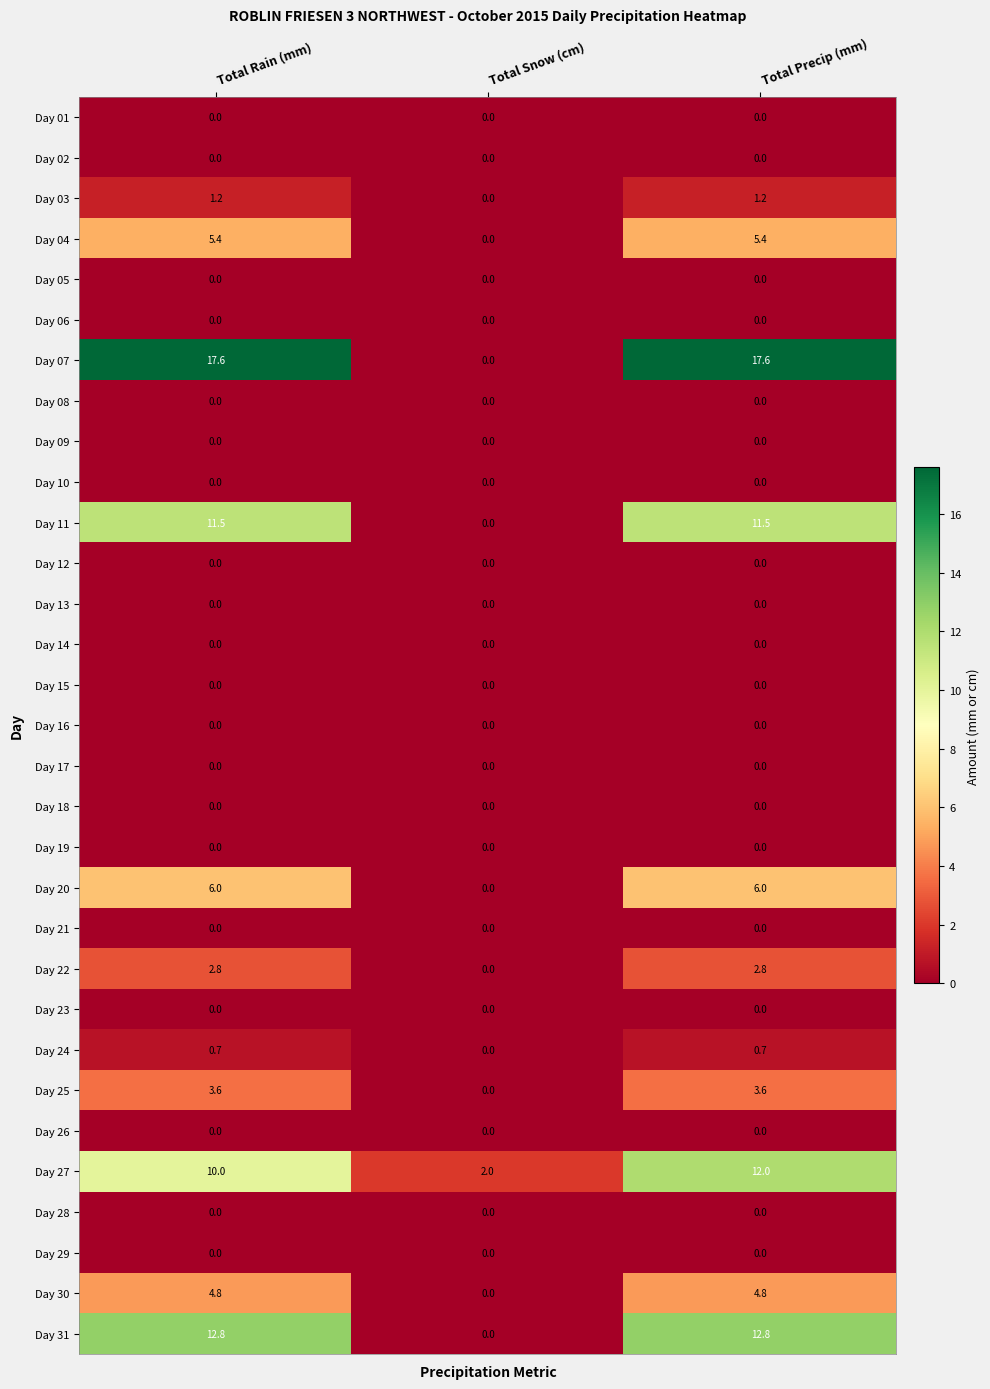

How many distinct data groups are displayed?

31